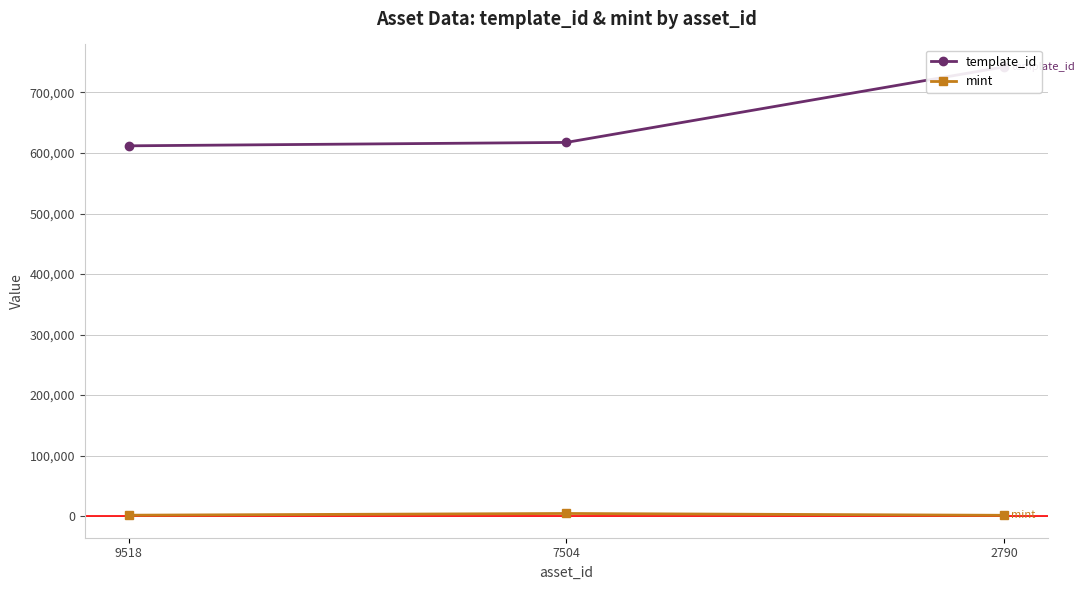

Which category has the highest value across all series?

2790